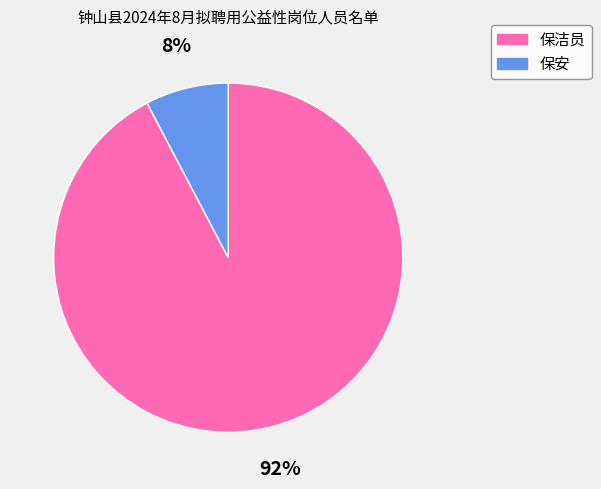

To the nearest percent, what is the average slice percentage?

50%